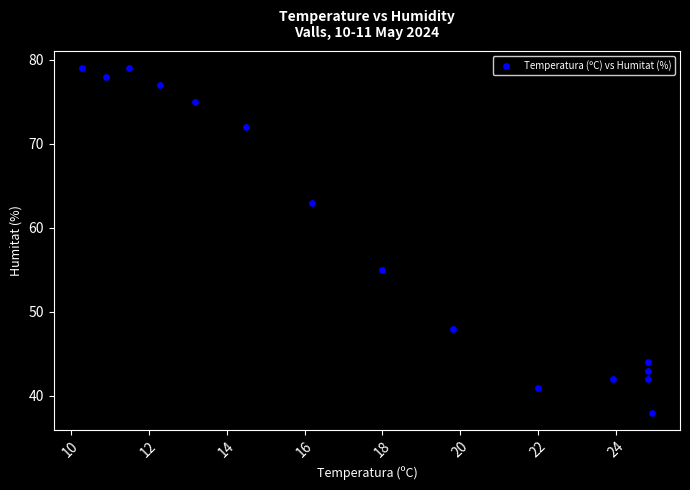

What Y value in the scatter plot is closest to 58?

55